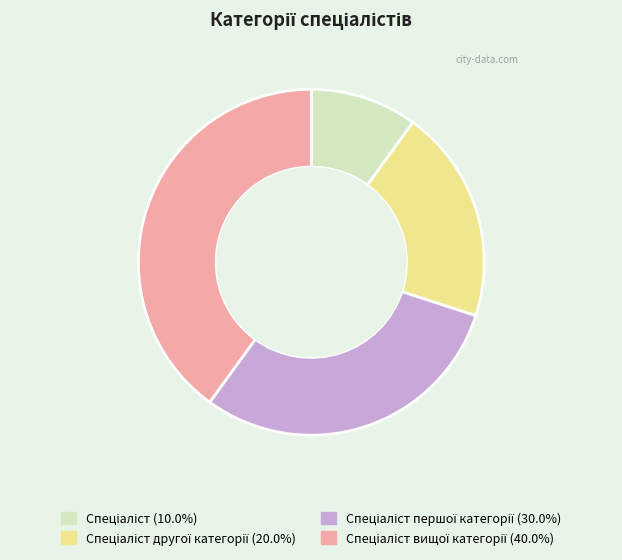

Is there a majority slice in this chart?

No